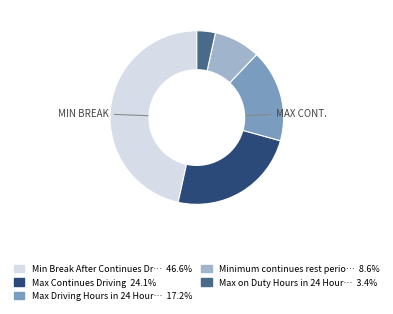

Does any single category account for the majority?

No